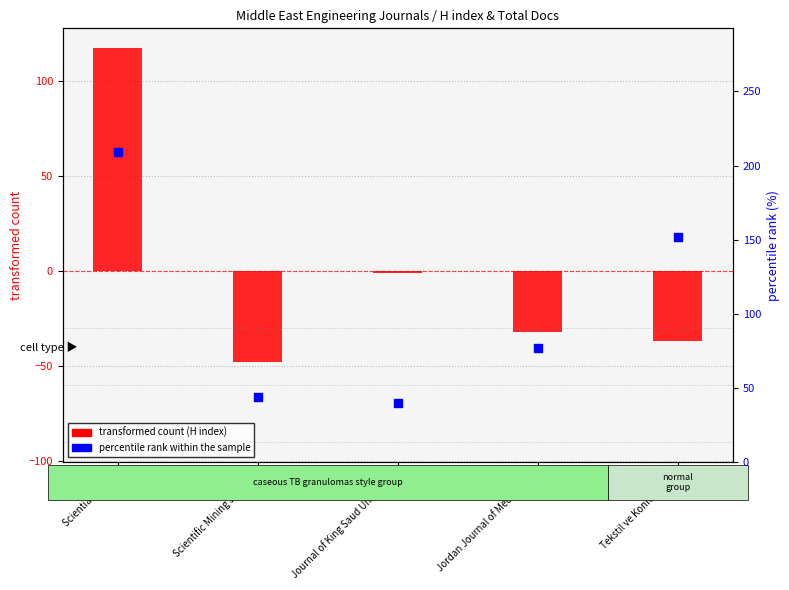

Which series has the largest total across all categories?

percentile rank within the sample